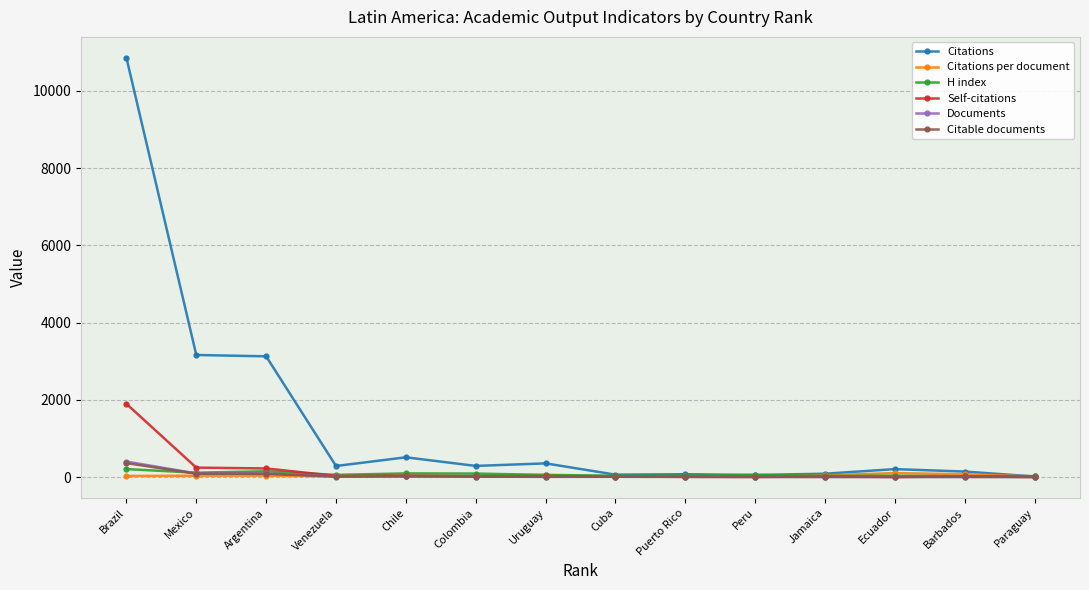

What is the label of the 9th point from the left?

Puerto Rico